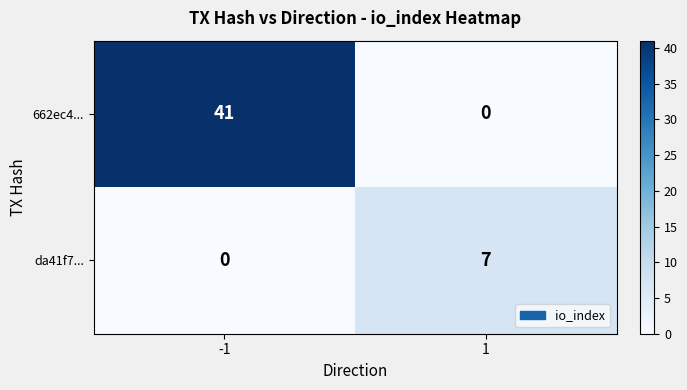

Which series has the largest range (max minus min)?

662ec4...